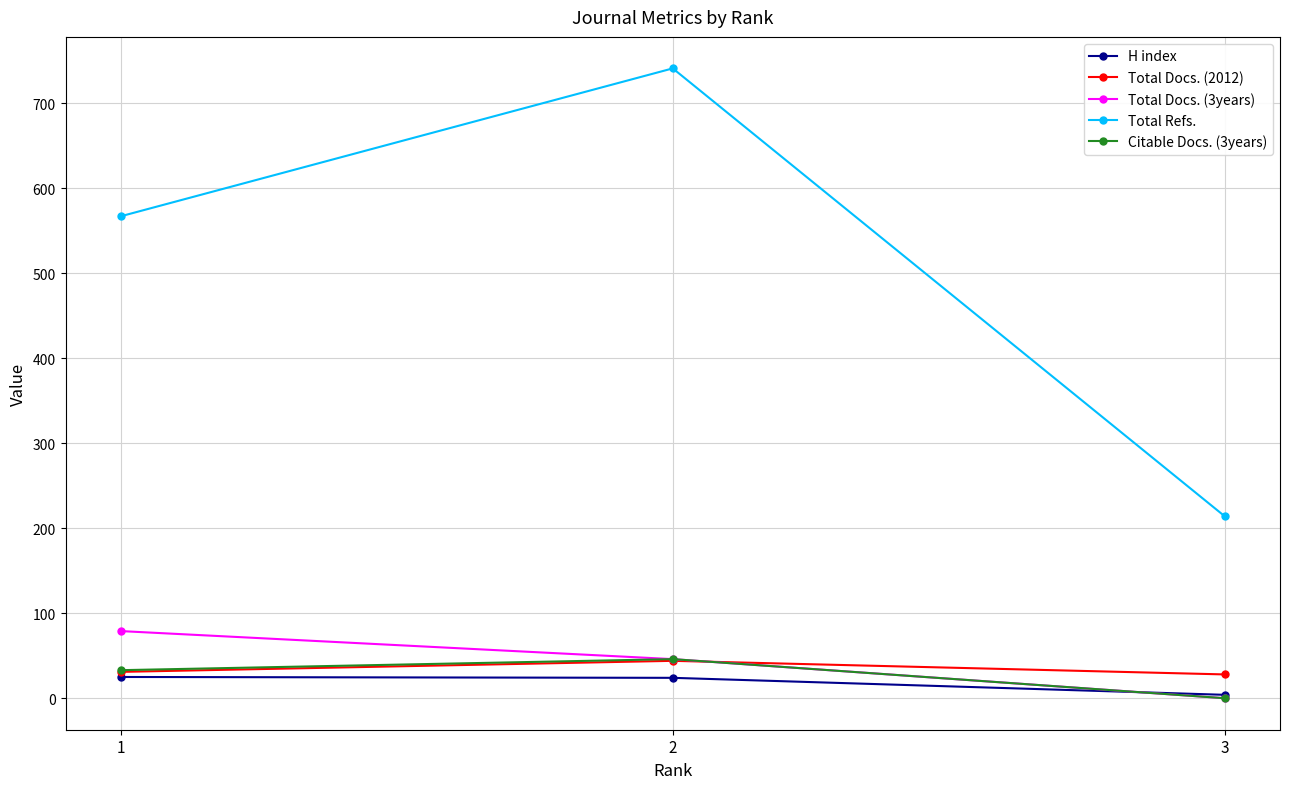

Which series has the largest range (max minus min)?

Total Refs.